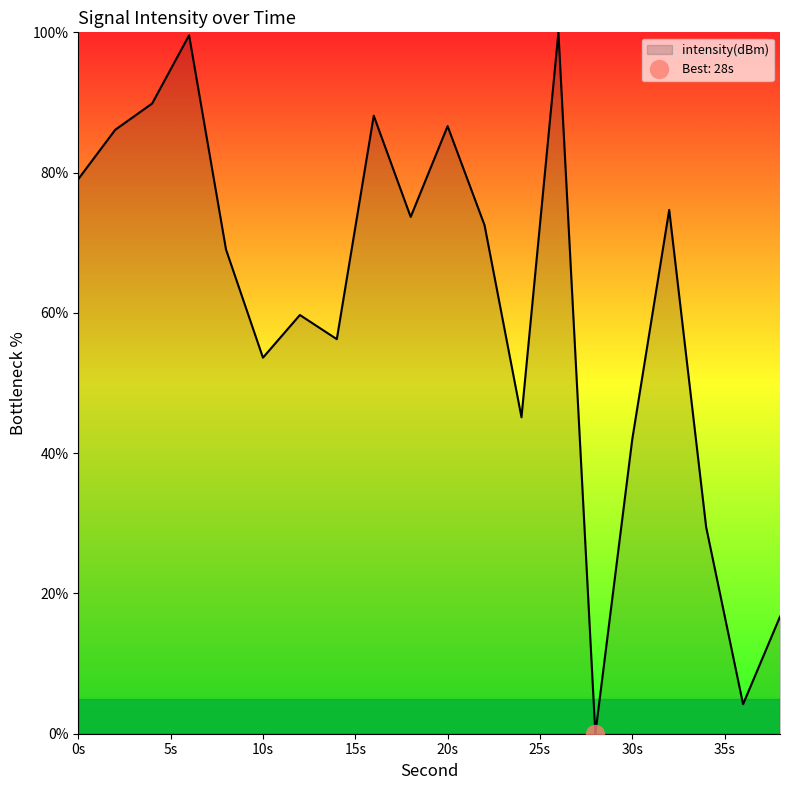

What is the maximum value for intensity(dBm)?

100.0